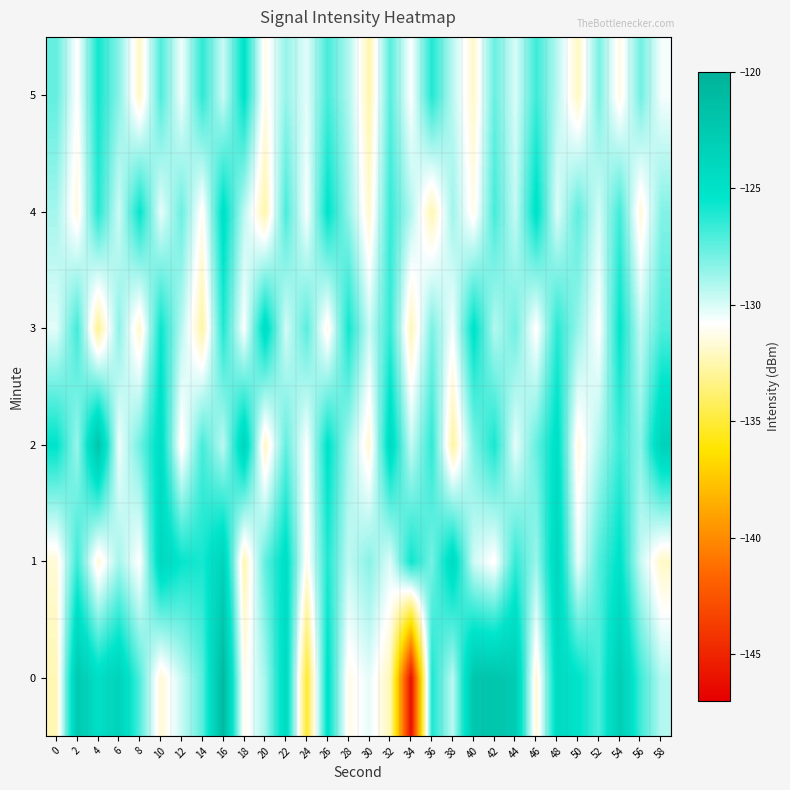

Reading left to right, list all the values displayed in this chart.

0: 0=-132.4	2=-122.5	4=-124.8	6=-123.6	8=-127.2	10=-131.7	12=-129.6	14=-127.4	16=-120.9	18=-131.3	20=-128.9	22=-124.2	24=-135.1	26=-125.1	28=-131.3	30=-130.3	32=-132.3	34=-146.2	36=-126.0	38=-129.4	40=-122.3	42=-122.1	44=-122.9	46=-131.8	48=-124.4	50=-125.2	52=-127.0	54=-123.0	56=-126.7	58=-129.2
1: 0=-131.7	2=-126.7	4=-131.6	6=-128.9	8=-130.9	10=-124.0	12=-125.5	14=-125.9	16=-123.7	18=-132.4	20=-127.5	22=-124.8	24=-131.2	26=-126.1	28=-129.5	30=-128.3	32=-130.1	34=-125.7	36=-127.9	38=-124.3	40=-129.8	42=-131.0	44=-126.5	46=-128.7	48=-123.9	50=-130.4	52=-127.2	54=-125.1	56=-129.6	58=-132.0
2: 0=-125.3	2=-128.7	4=-122.1	6=-130.5	8=-127.8	10=-124.6	12=-131.2	14=-126.9	16=-129.4	18=-123.7	20=-132.1	22=-127.5	24=-130.8	26=-125.2	28=-128.9	30=-131.7	32=-124.3	34=-129.6	36=-126.4	38=-132.8	40=-128.1	42=-125.9	44=-130.3	46=-127.6	48=-124.8	50=-131.5	52=-129.1	54=-126.7	56=-128.4	58=-123.5
3: 0=-130.2	2=-126.8	4=-133.1	6=-128.4	8=-131.9	10=-125.6	12=-129.3	14=-132.7	16=-126.1	18=-130.8	20=-124.5	22=-129.9	24=-127.3	26=-131.4	28=-125.8	30=-129.7	32=-126.5	34=-132.3	36=-128.0	38=-130.6	40=-125.1	42=-129.2	44=-127.8	46=-131.0	48=-126.3	50=-128.6	52=-130.9	54=-125.4	56=-129.5	58=-127.1
4: 0=-128.9	2=-131.5	4=-126.2	6=-129.8	8=-125.5	10=-130.3	12=-127.7	14=-131.1	16=-124.9	18=-129.4	20=-132.6	22=-127.0	24=-130.7	26=-125.3	28=-128.5	30=-131.8	32=-126.6	34=-129.2	36=-132.4	38=-128.8	40=-131.3	42=-126.9	44=-129.6	46=-125.0	48=-130.1	50=-127.4	52=-129.9	54=-126.8	56=-131.6	58=-128.2
5: 0=-127.5	2=-130.9	4=-125.8	6=-128.3	8=-132.0	10=-127.1	12=-130.5	14=-126.4	16=-129.7	18=-125.2	20=-131.3	22=-128.6	24=-130.2	26=-126.9	28=-129.1	30=-132.5	32=-127.3	34=-130.8	36=-126.1	38=-129.4	40=-131.9	42=-127.6	44=-130.0	46=-126.7	48=-129.3	50=-132.1	52=-128.0	54=-131.4	56=-127.8	58=-130.6